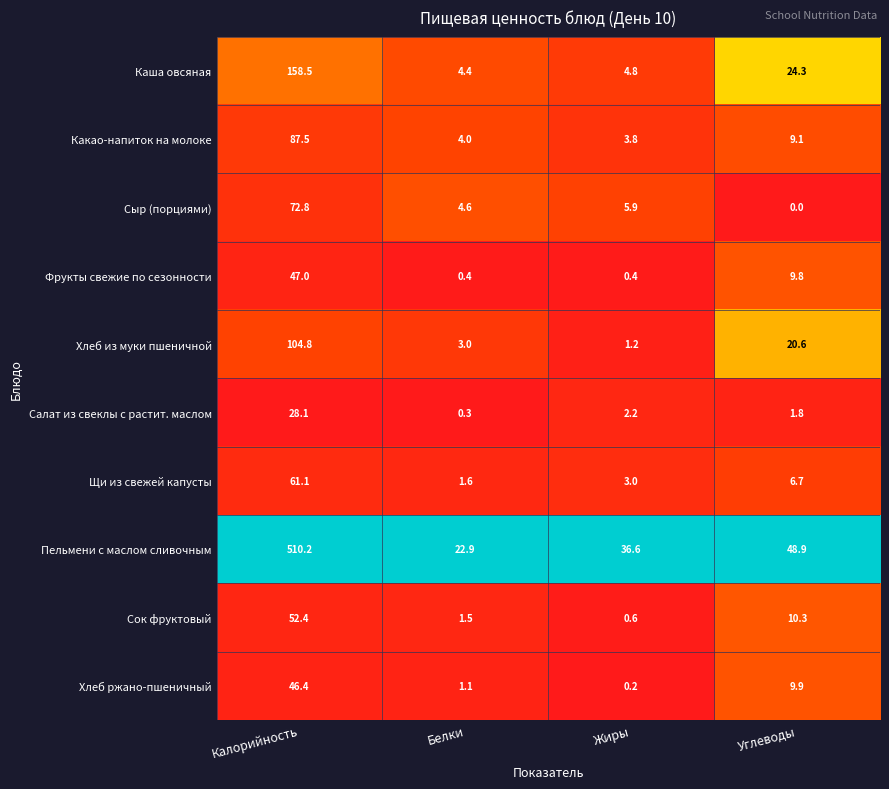

Which series has the largest total across all categories?

Пельмени с маслом сливочным